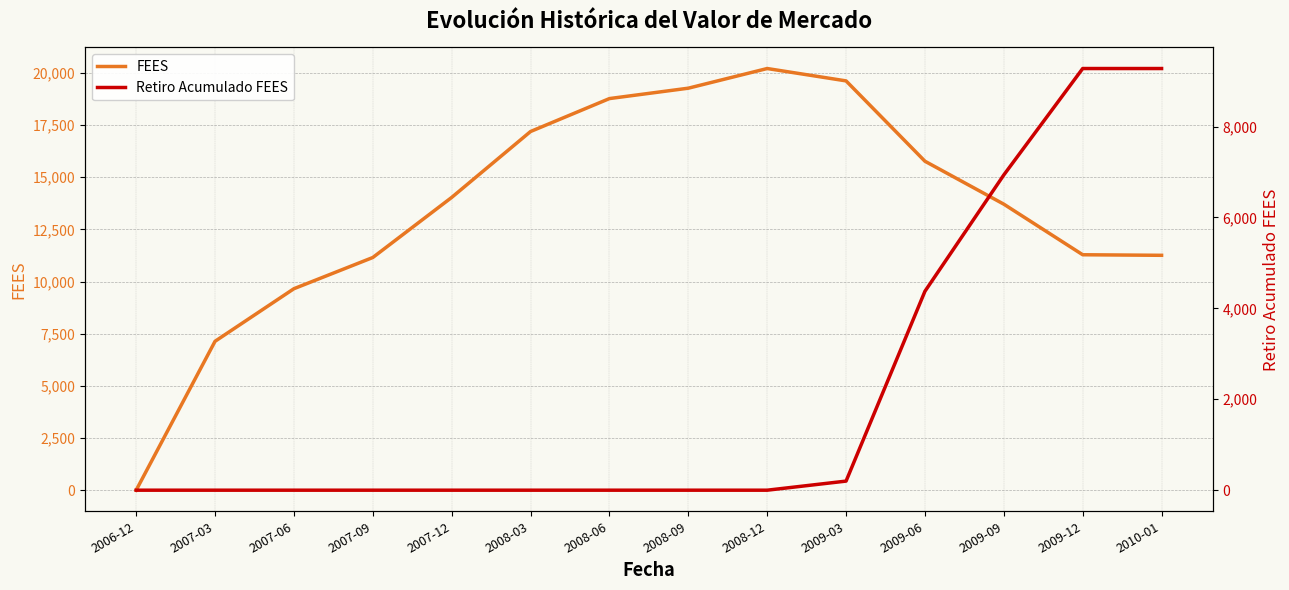

What is the label of the 4th point from the left?

2007-09